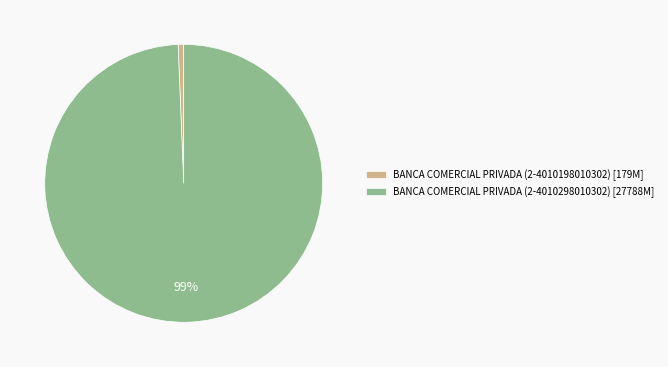

Is it true that BANCA COMERCIAL PRIVADA (2-4010298010302) is 89% of the pie?

False